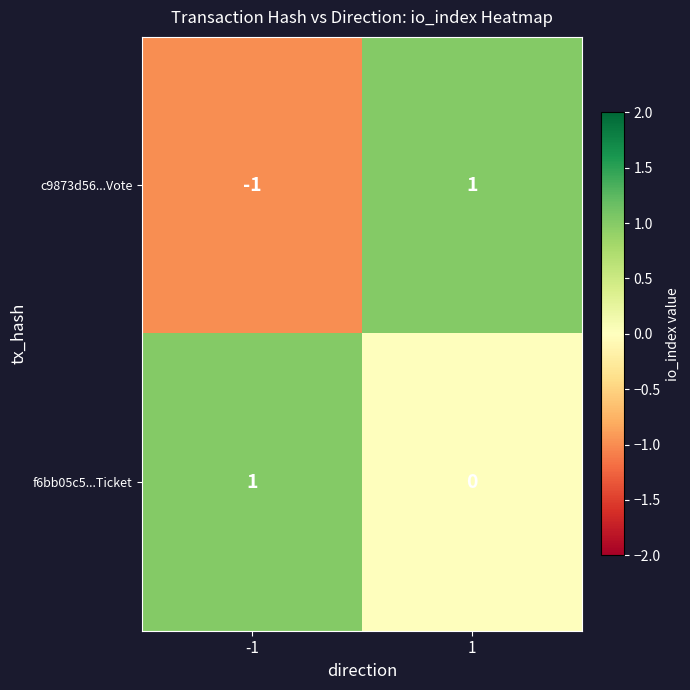

Between -1 and 1, which series saw the biggest shift?

c9873d56...Vote